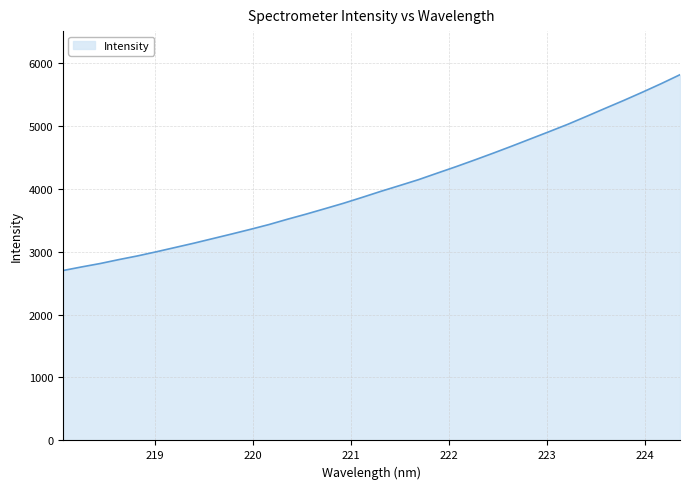

What is the minimum value shown in the chart?

2697.9